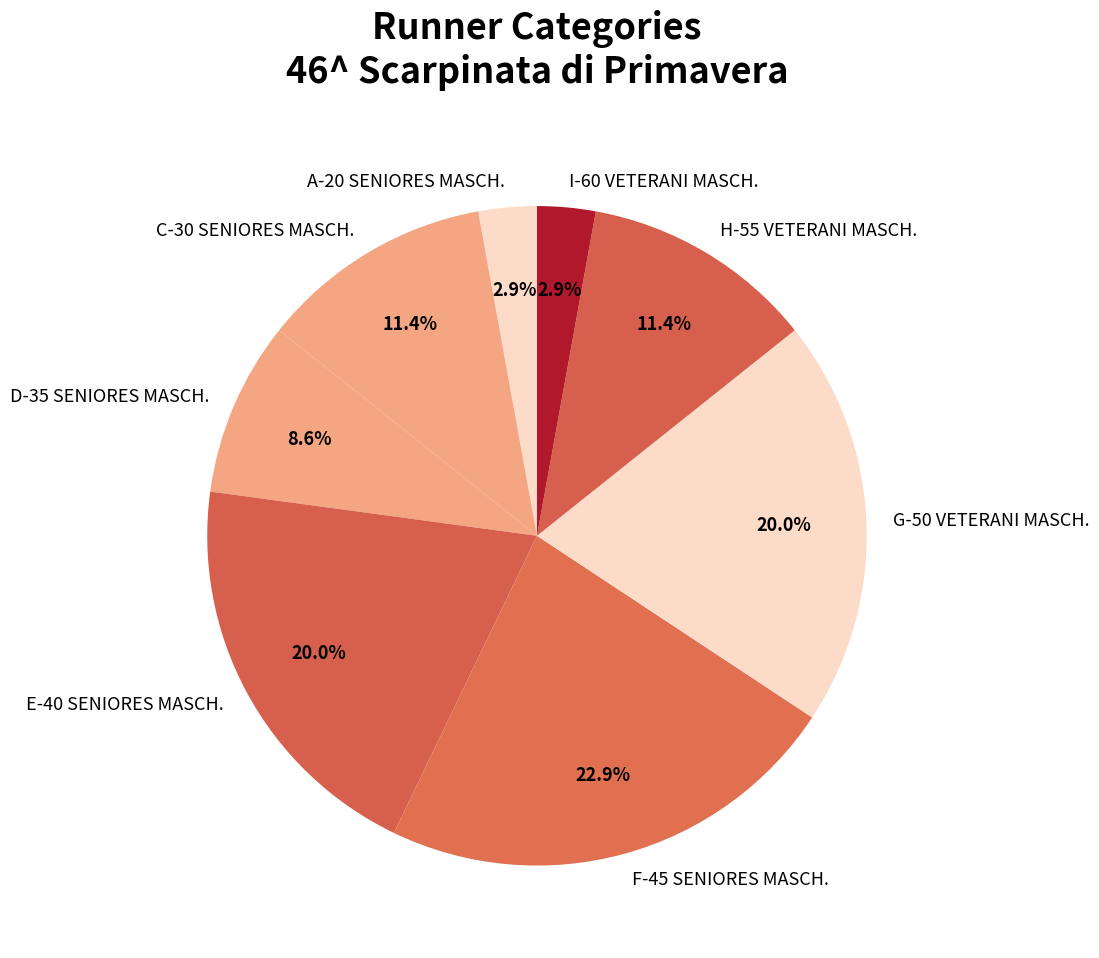

Count the number of slices in the pie.

8